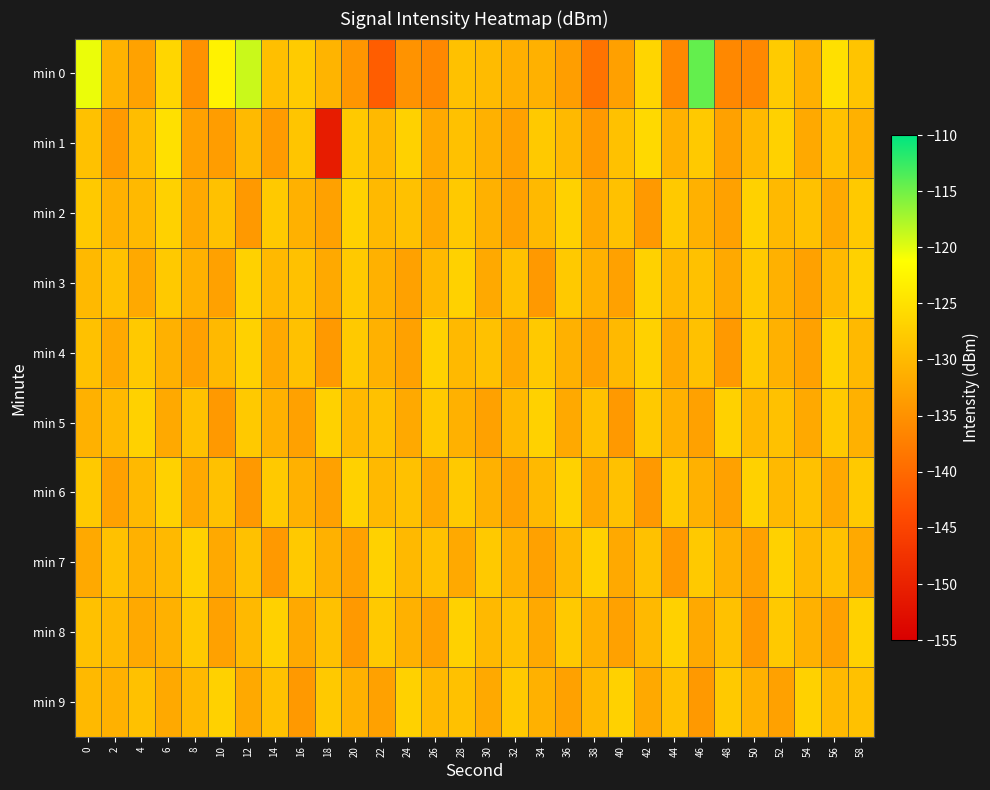

At 4, list the series in order from largest to smallest.

min 5, min 4, min 9, min 1, min 2, min 6, min 7, min 3, min 8, min 0